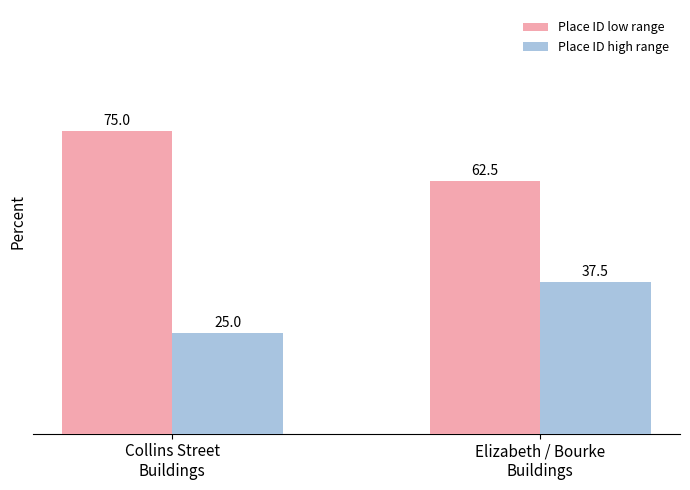

What is the smallest value displayed?

25.0